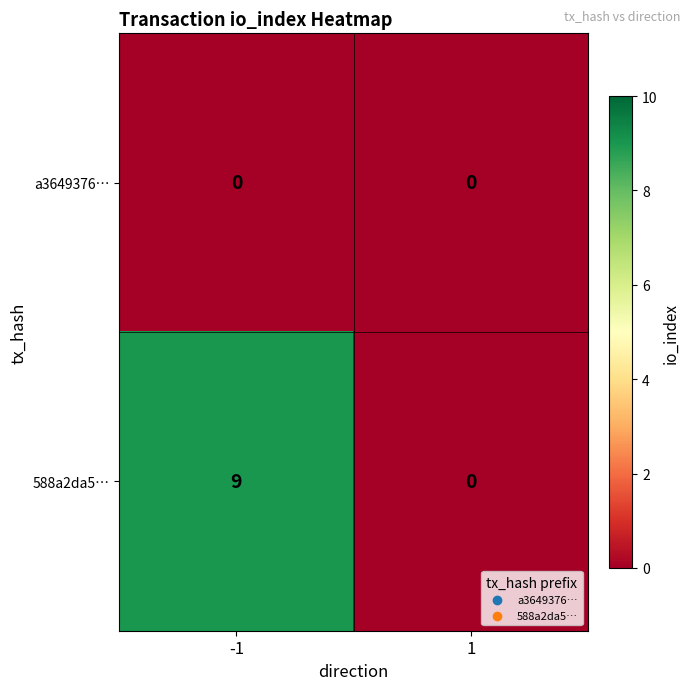

What is the difference between the 588a2da5… values at 1 and -1?

9